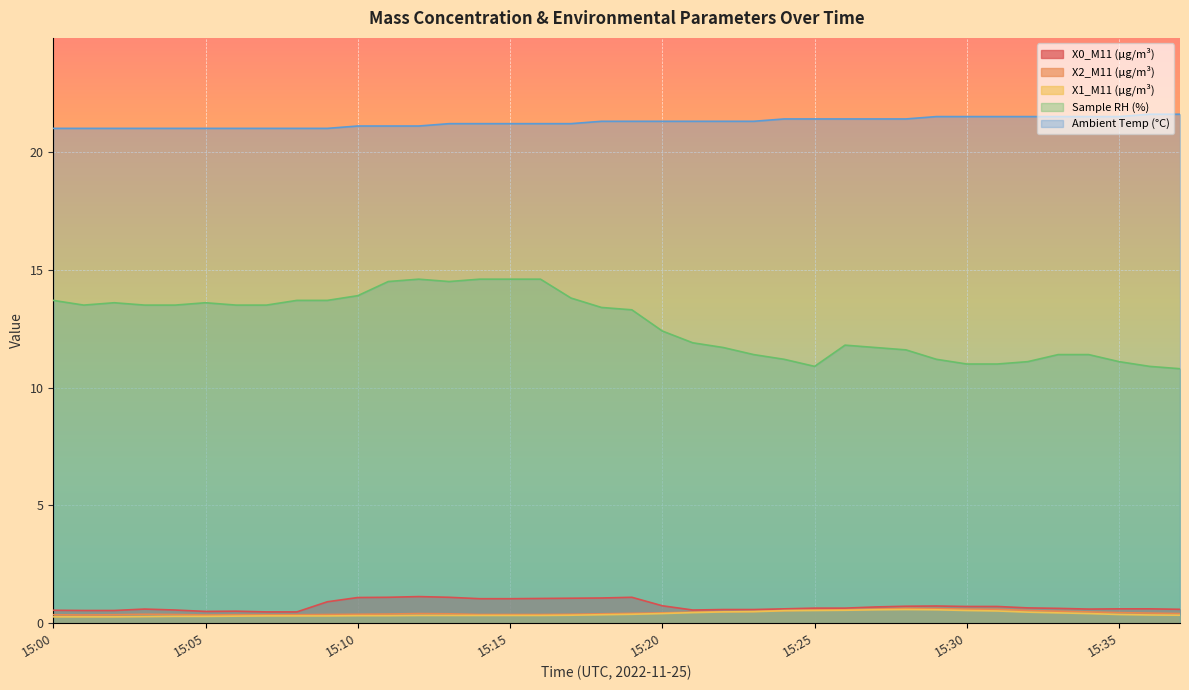

True or false: X1_M11 (μg/m³) has more than 1 interior local peaks.

False